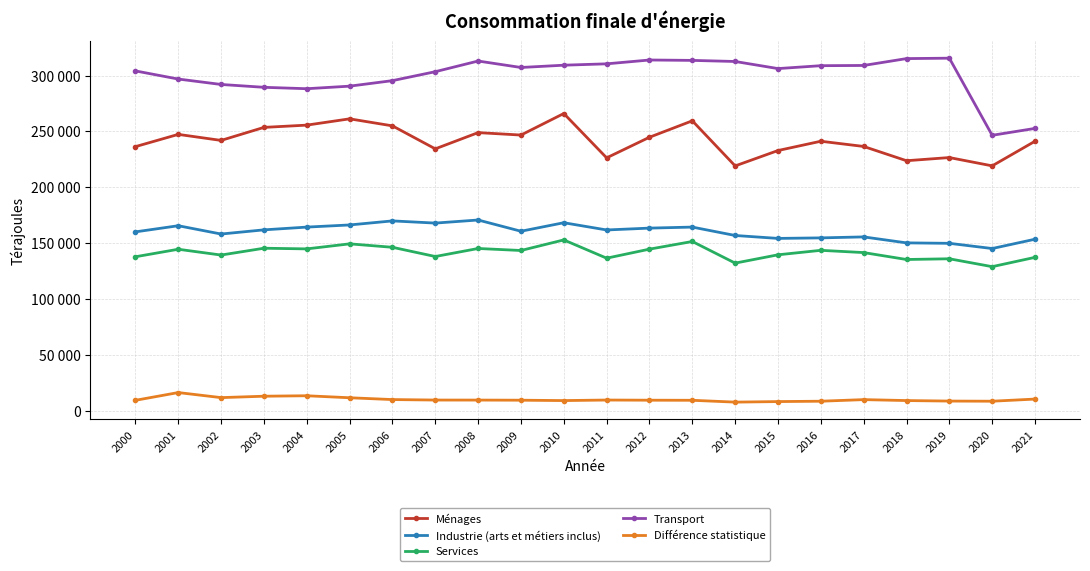

What are all the series names shown in the legend?

Ménages, Industrie (arts et métiers inclus), Services, Transport, Différence statistique